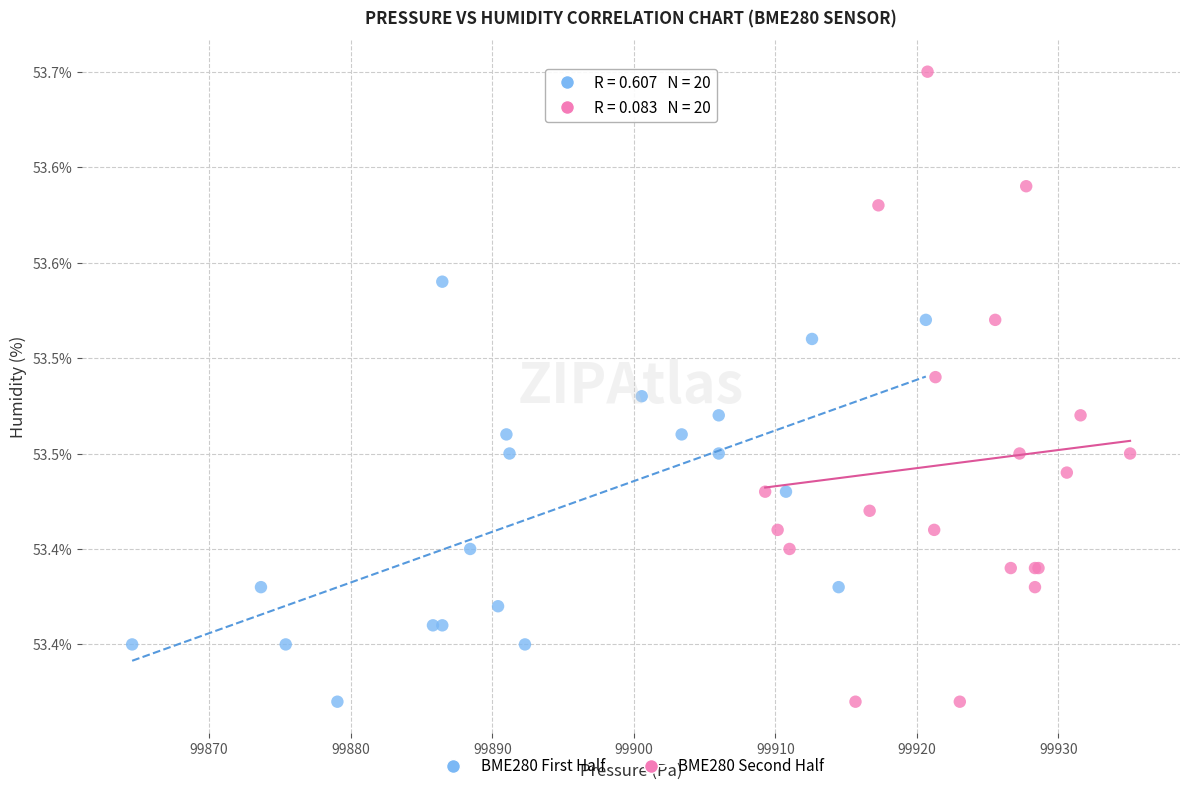

Which series has the largest Y range (max minus min)?

BME280 Second Half